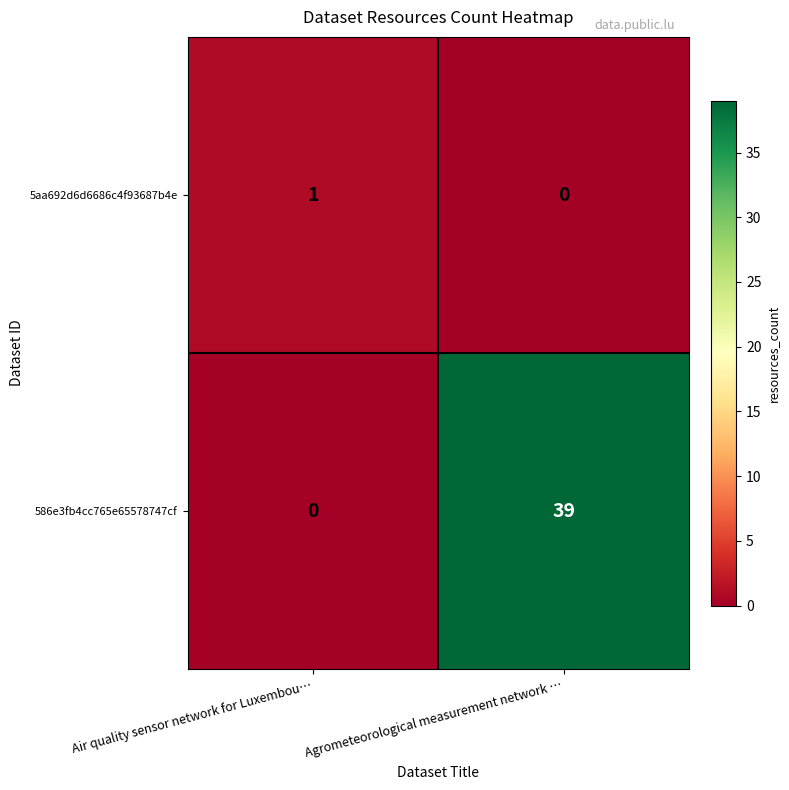

Rank the series by their maximum value, from highest to lowest.

row_1, row_0